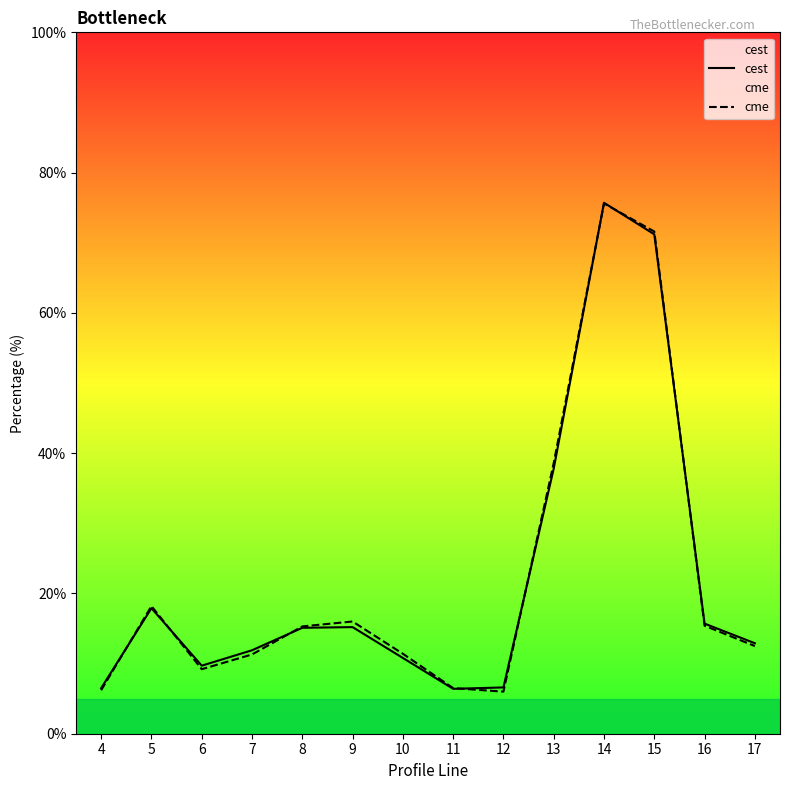

List the series in order of their overall mean, highest first.

cme, cest